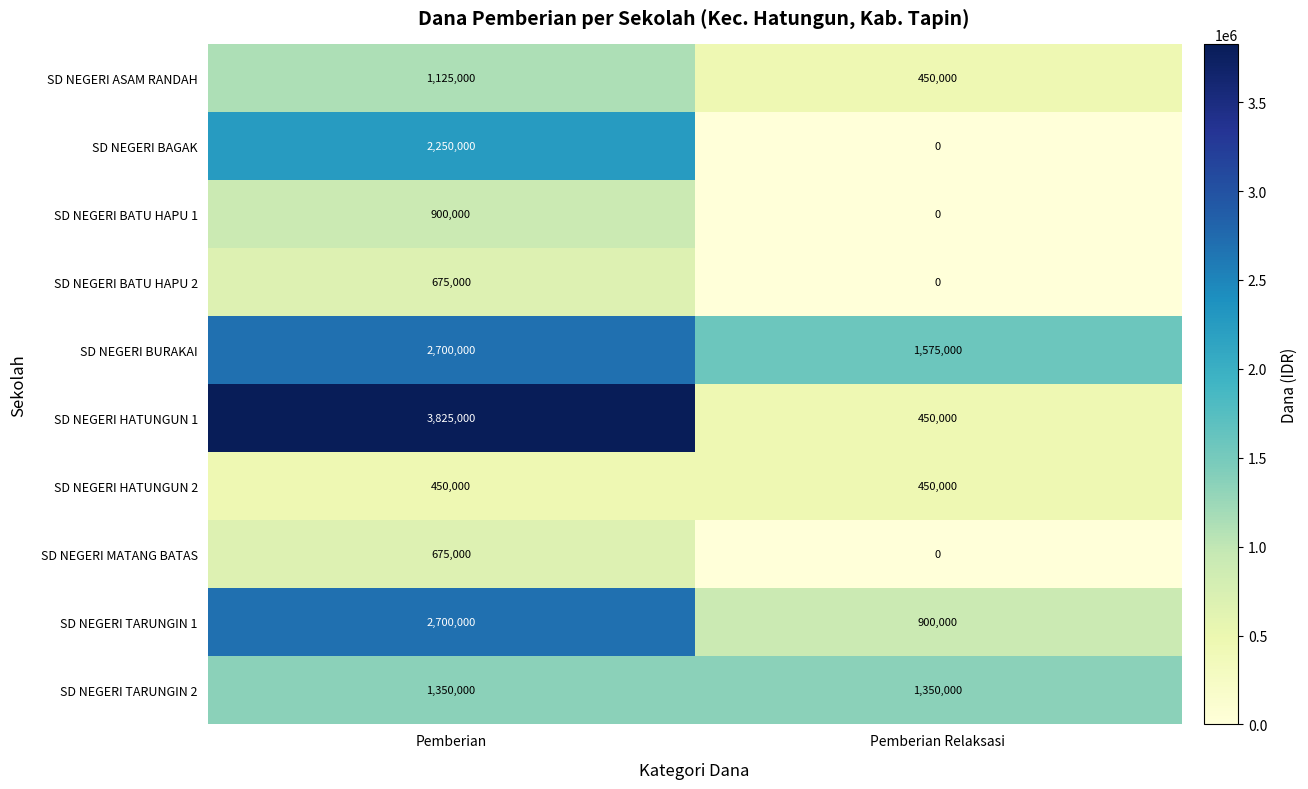

The value of SD NEGERI TARUNGIN 1 at Pemberian is 4656967. True or false?

False